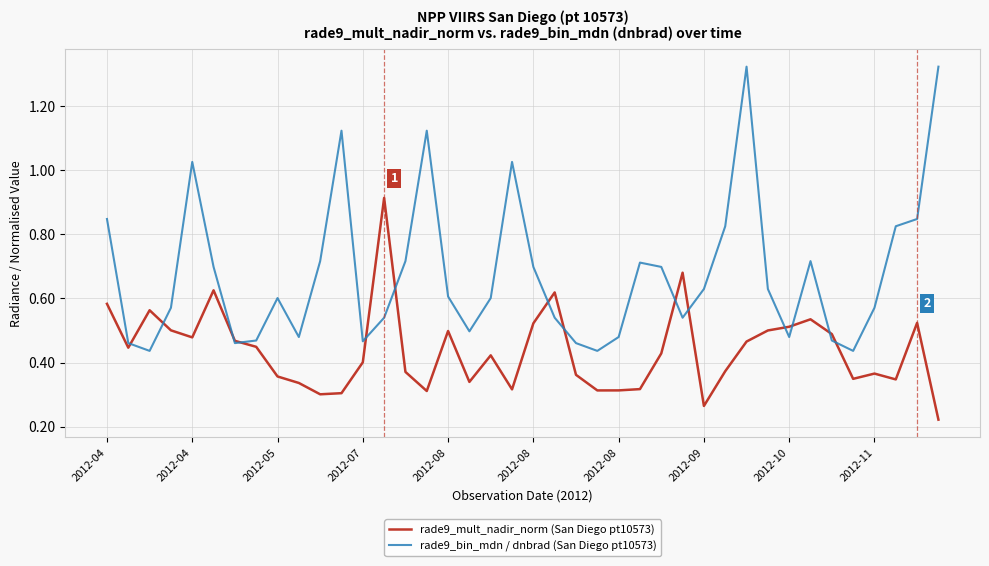

Which series has the largest range (max minus min)?

rade9_bin_mdn / dnbrad (San Diego pt10573)